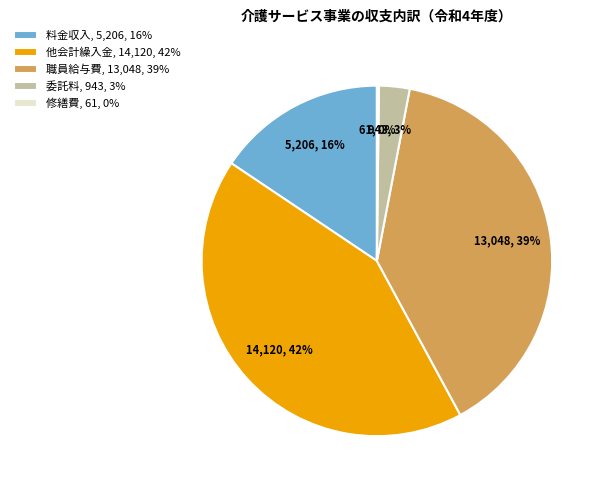

Is 委託料, 943, 3% the majority of the pie?

No